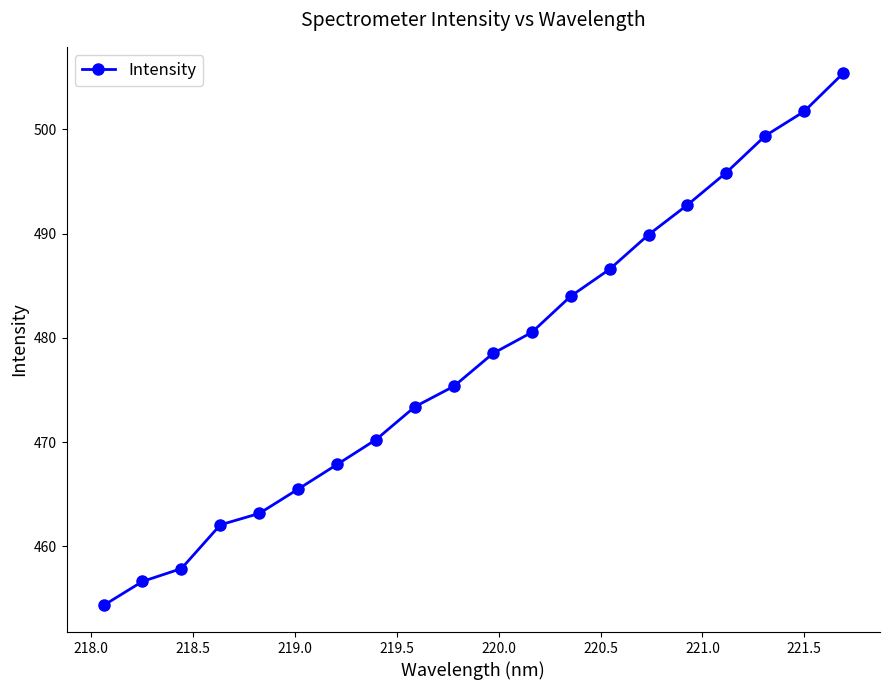

Reading left to right, transcribe all the data shown in this chart.

454.3	456.6	457.9	462.1	463.2	465.5	467.9	470.2	473.4	475.4	478.5	480.5	484.0	486.6	489.9	492.8	495.9	499.4	501.7	505.4